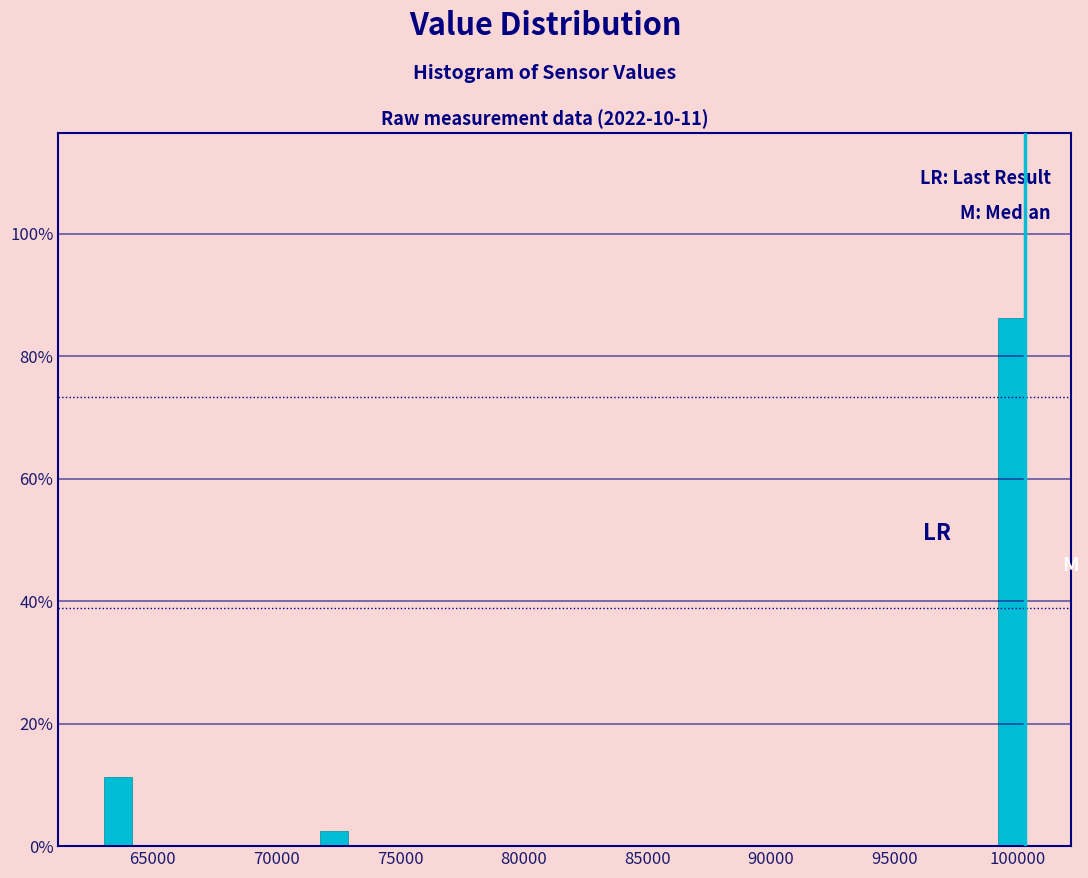

Read against the x-axis, roughly where is the centre of the tallest bar?

99500